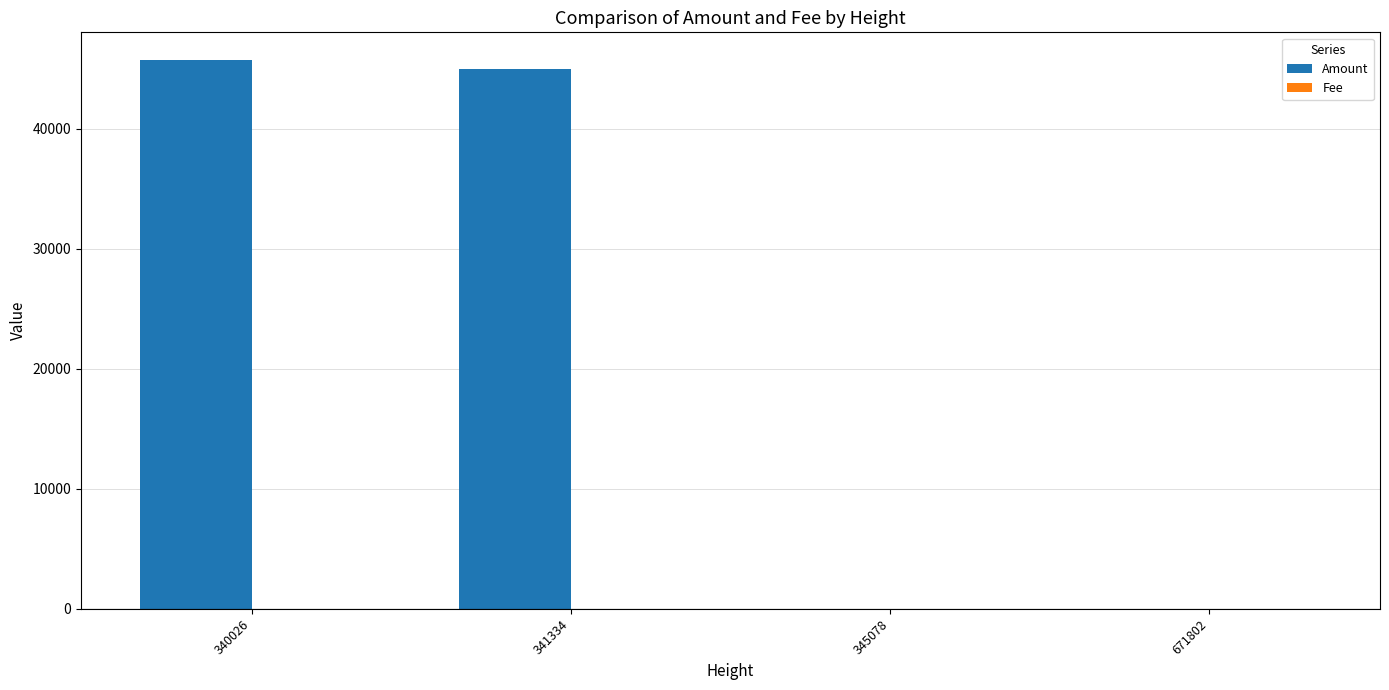

Between 340026 and 345078, which series saw the biggest shift?

Amount